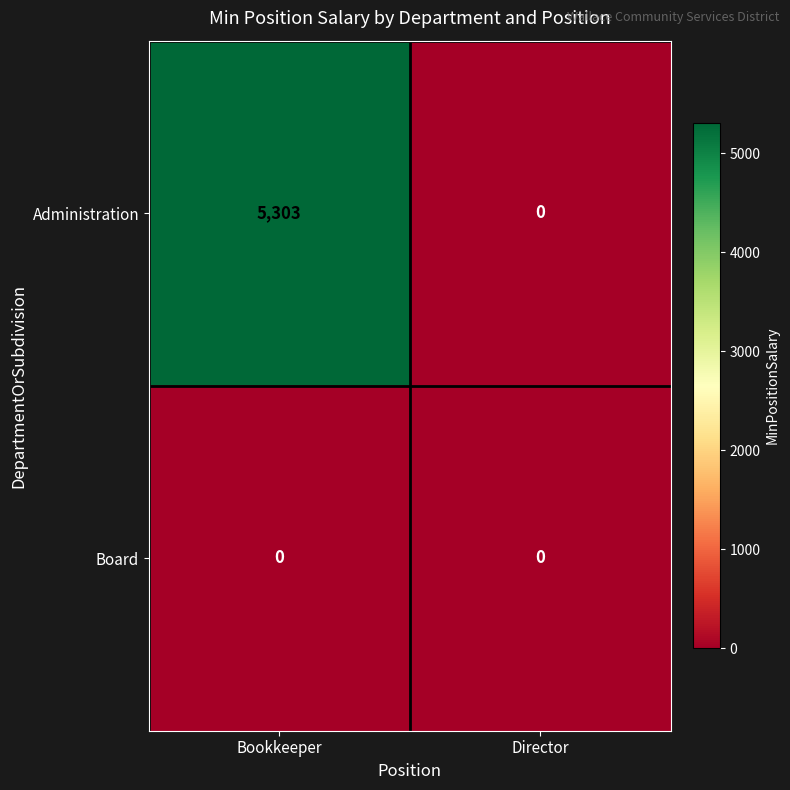

Which series has the largest total across all categories?

Administration